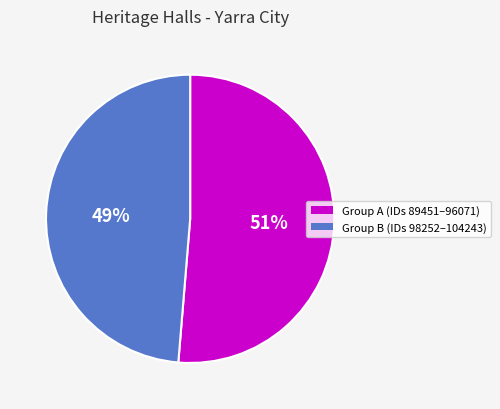

How many segments does this pie chart have?

2